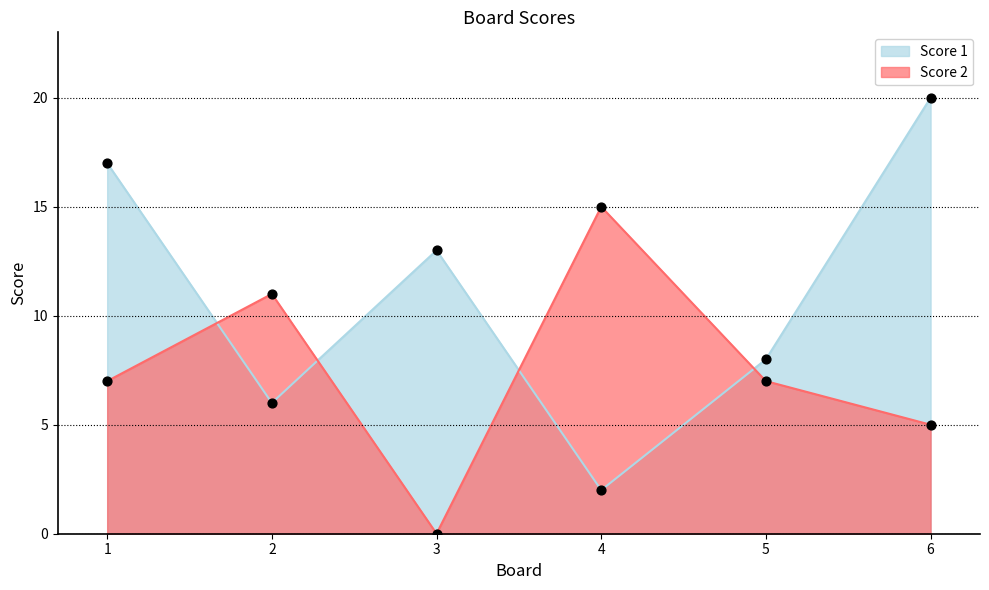

Is the value of Score 1 at 2 greater than the value of Score 2 at 2?

No